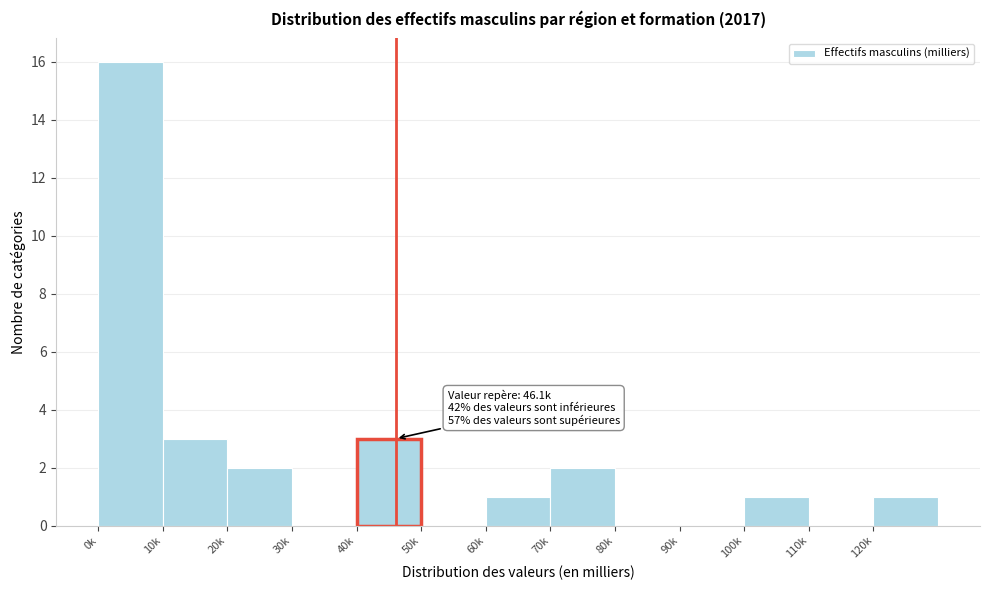

Reading left to right, what are all the values shown in this chart?

0k=16	10k=3	20k=2	30k=0	40k=3	50k=0	60k=1	70k=2	80k=0	90k=0	100k=1	110k=0	120k=1